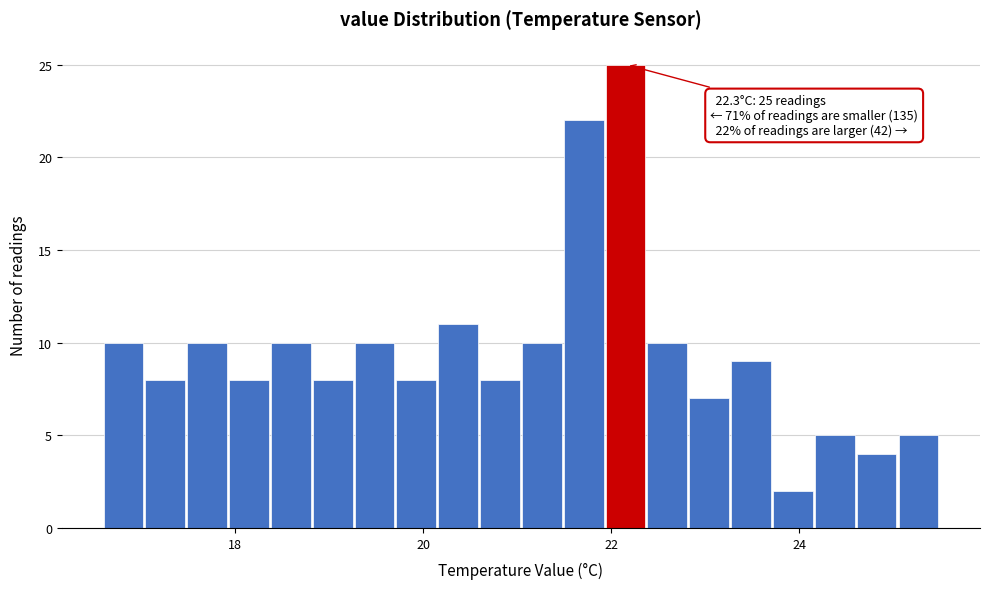

Around what value on the x-axis is the tallest bar? Give the approximate position of its centre, as read against the axis.

22.2